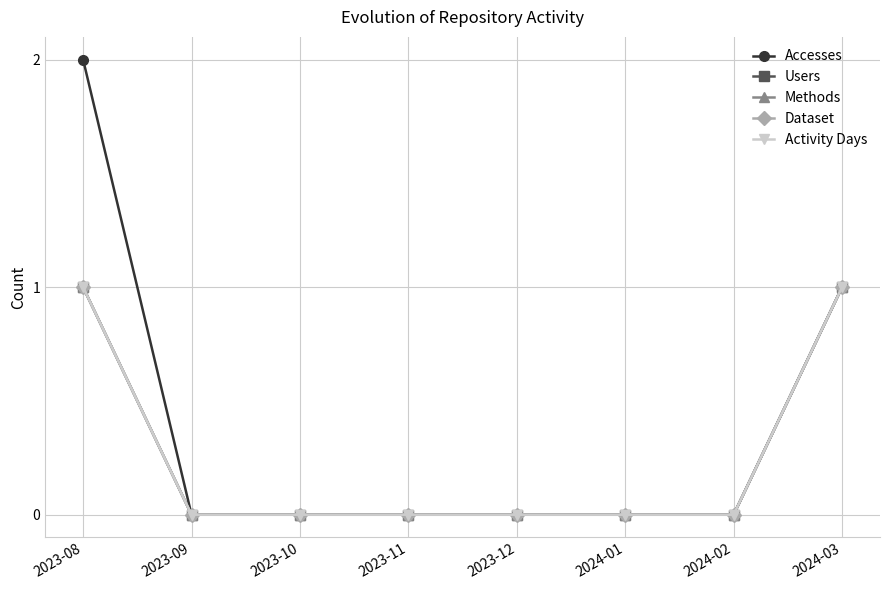

True or false: Methods and Users cross at least once.

False